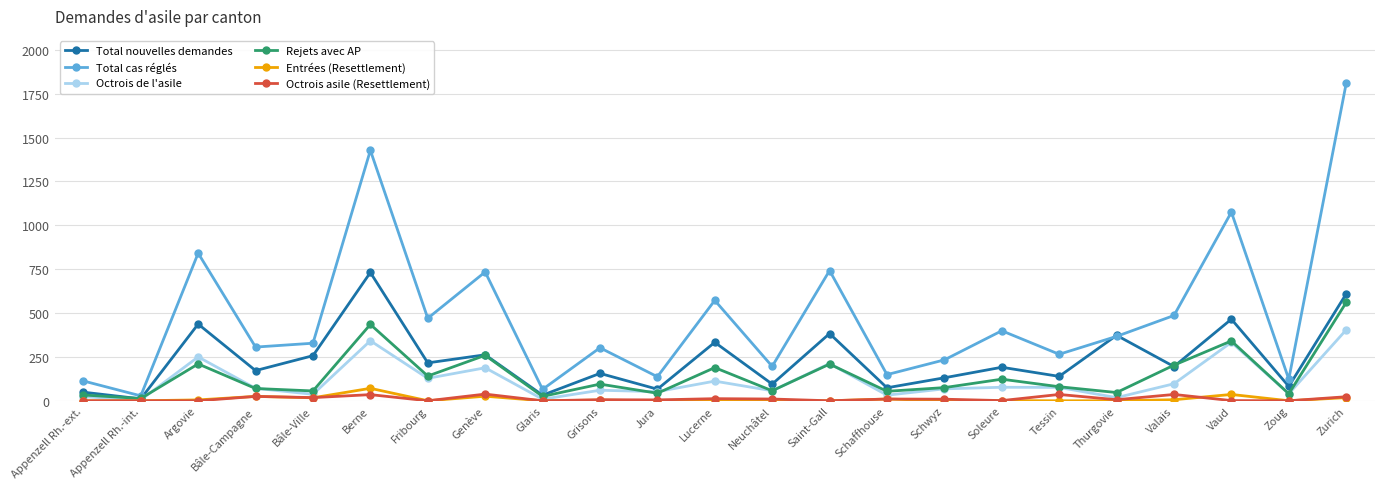

Count the number of categories in the chart.

23